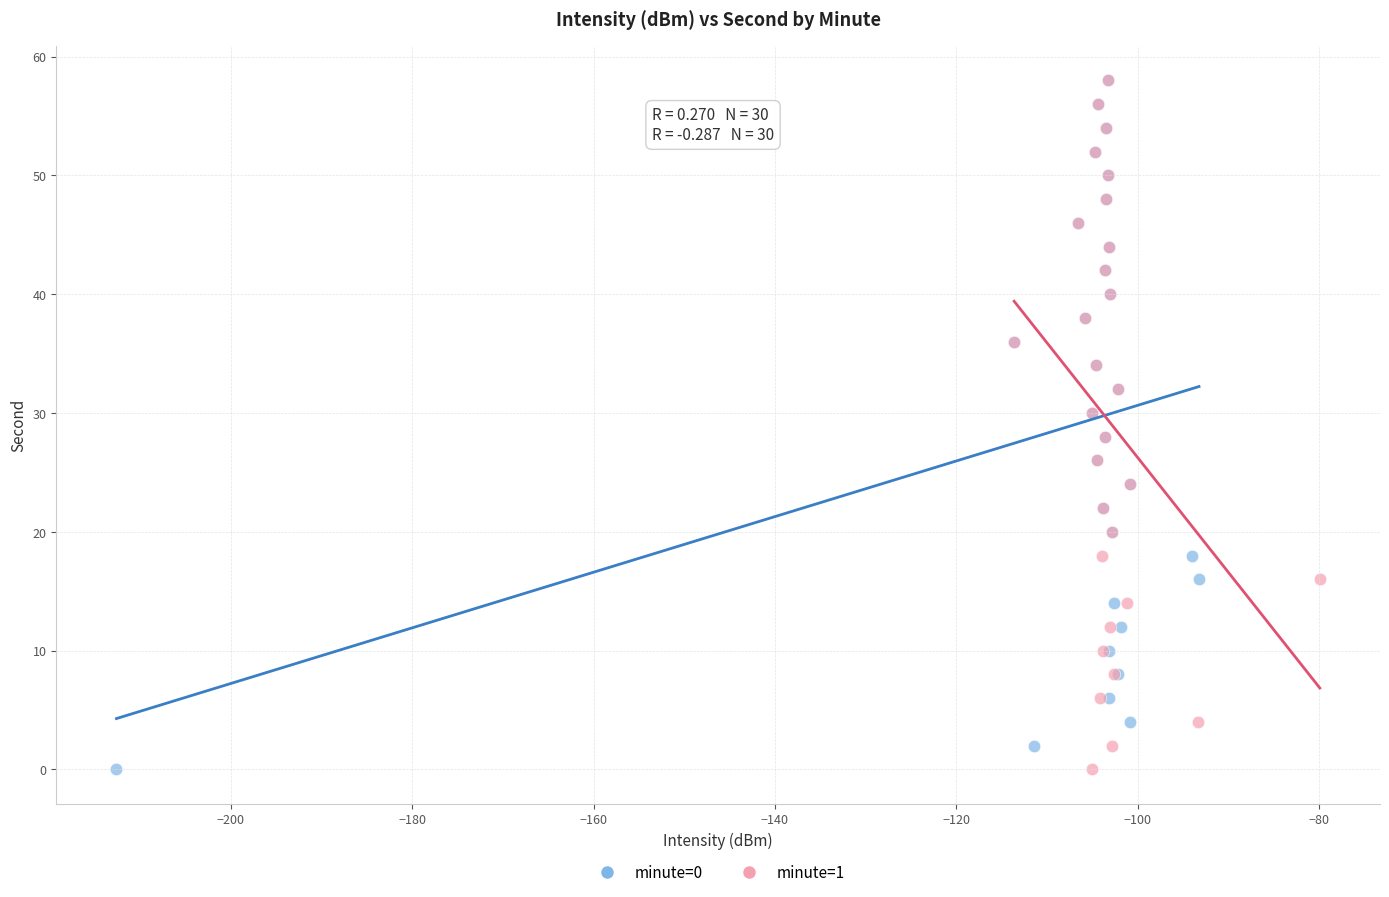

What are all the series names shown in the legend?

minute=0, minute=1